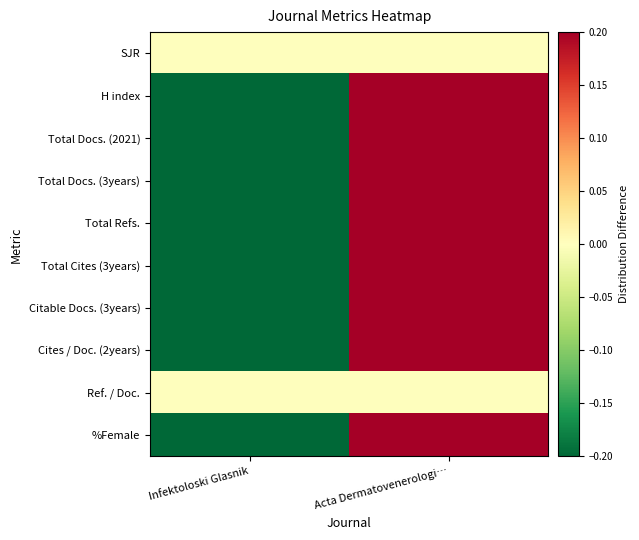

Reading left to right, extract all data points from this chart.

SJR: Infektoloski Glasnik=0.0	Acta Dermatovenerologi…=0.0
H index: Infektoloski Glasnik=-0.5	Acta Dermatovenerologi…=0.5
Total Docs. (2021): Infektoloski Glasnik=-0.5	Acta Dermatovenerologi…=0.5
Total Docs. (3years): Infektoloski Glasnik=-0.5	Acta Dermatovenerologi…=0.5
Total Refs.: Infektoloski Glasnik=-0.5	Acta Dermatovenerologi…=0.5
Total Cites (3years): Infektoloski Glasnik=-0.5	Acta Dermatovenerologi…=0.5
Citable Docs. (3years): Infektoloski Glasnik=-0.5	Acta Dermatovenerologi…=0.5
Cites / Doc. (2years): Infektoloski Glasnik=-0.5	Acta Dermatovenerologi…=0.5
Ref. / Doc.: Infektoloski Glasnik=0.0	Acta Dermatovenerologi…=0.0
%Female: Infektoloski Glasnik=-0.5	Acta Dermatovenerologi…=0.5